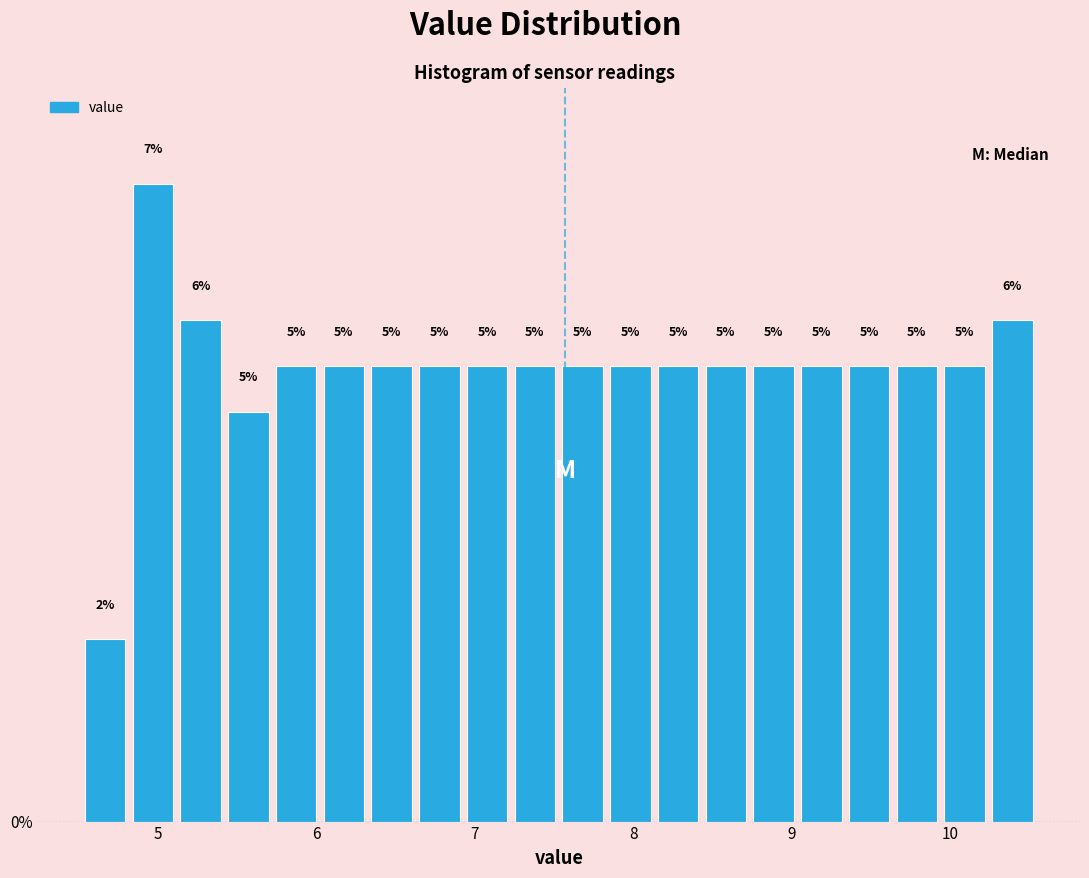

Around what value on the x-axis is the tallest bar? Give the approximate position of its centre, as read against the axis.

5.0